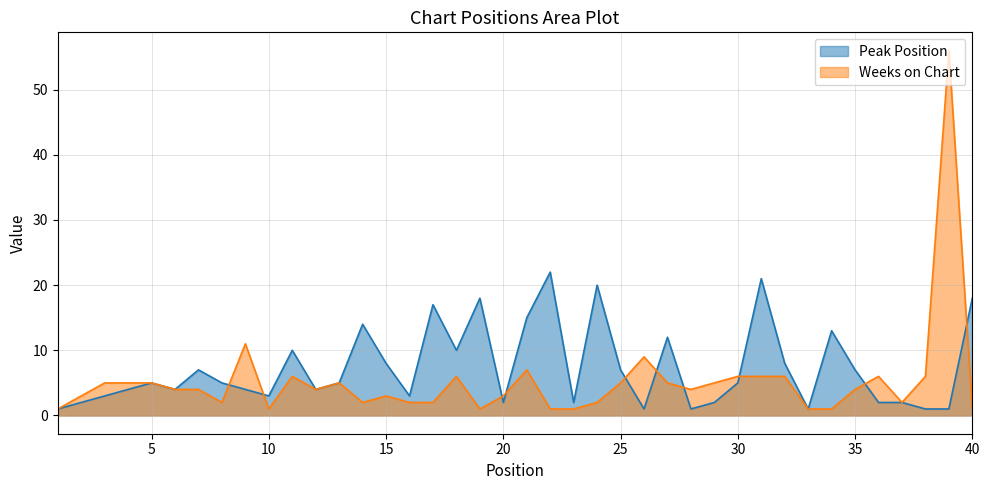

What is the value of the Peak Position point at the 3rd from the left?

3